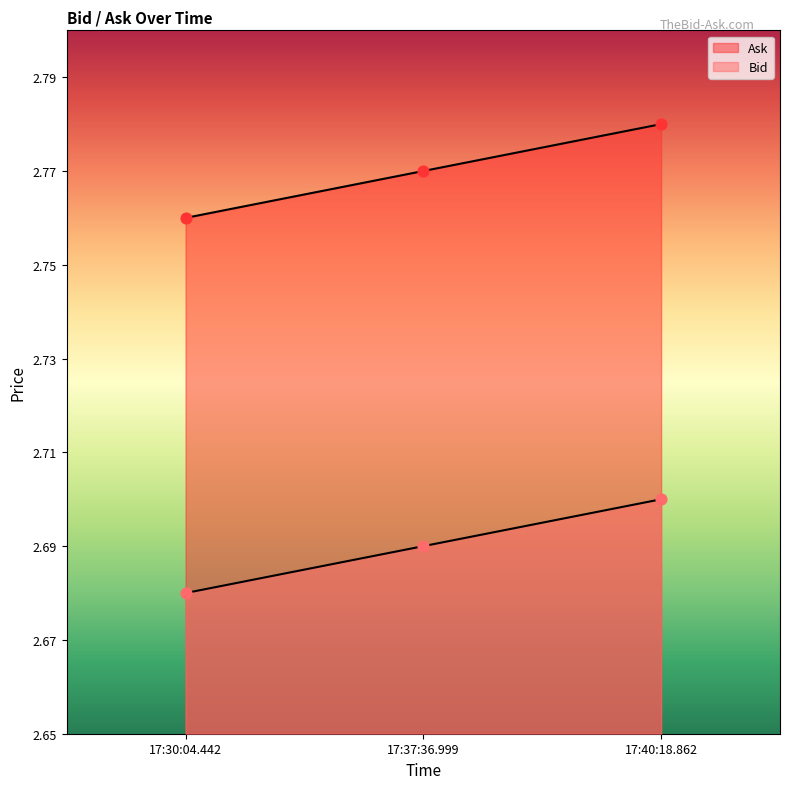

At how many categories does at least one series exceed 2?

3